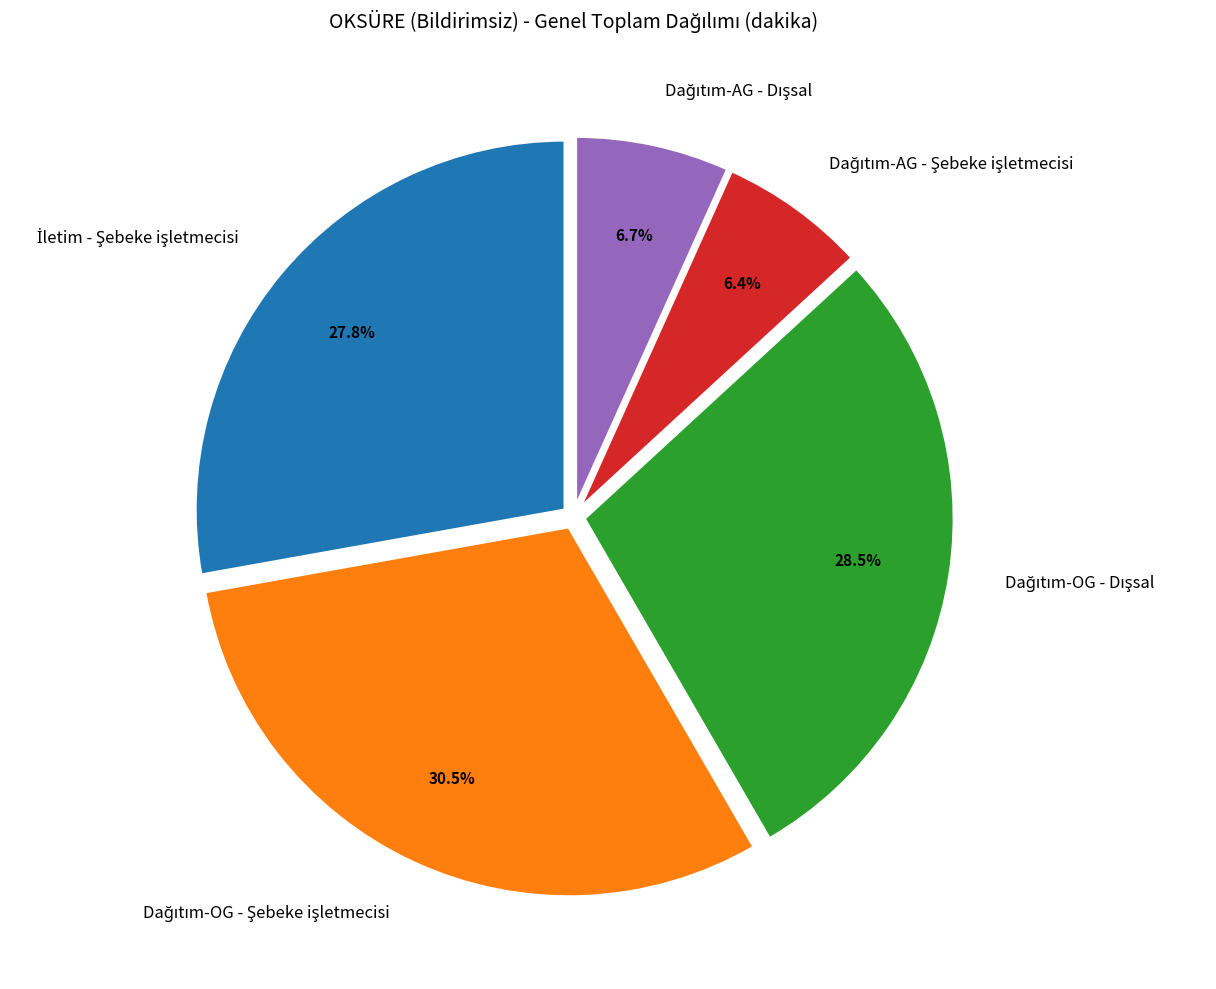

Is there a majority slice in this chart?

No